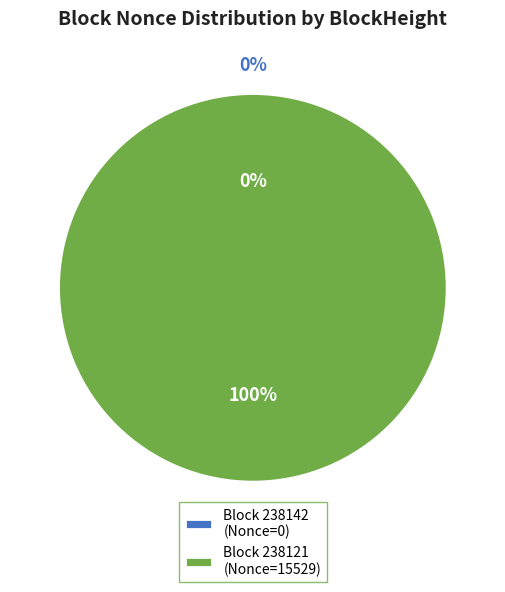

What portion of the pie excludes 238142?

100.0%